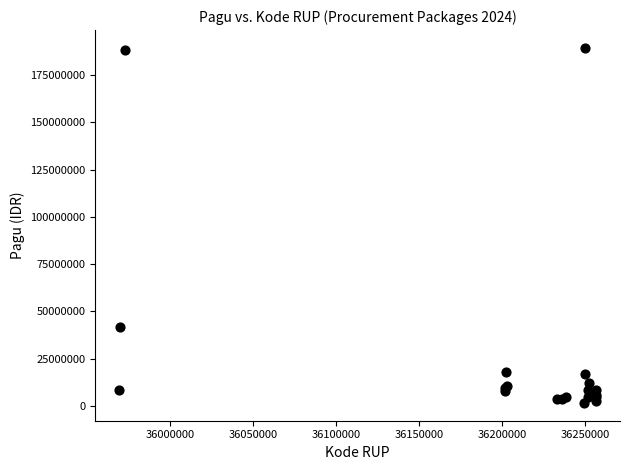

What Y value in the scatter plot is closest to 95489900?

41445000